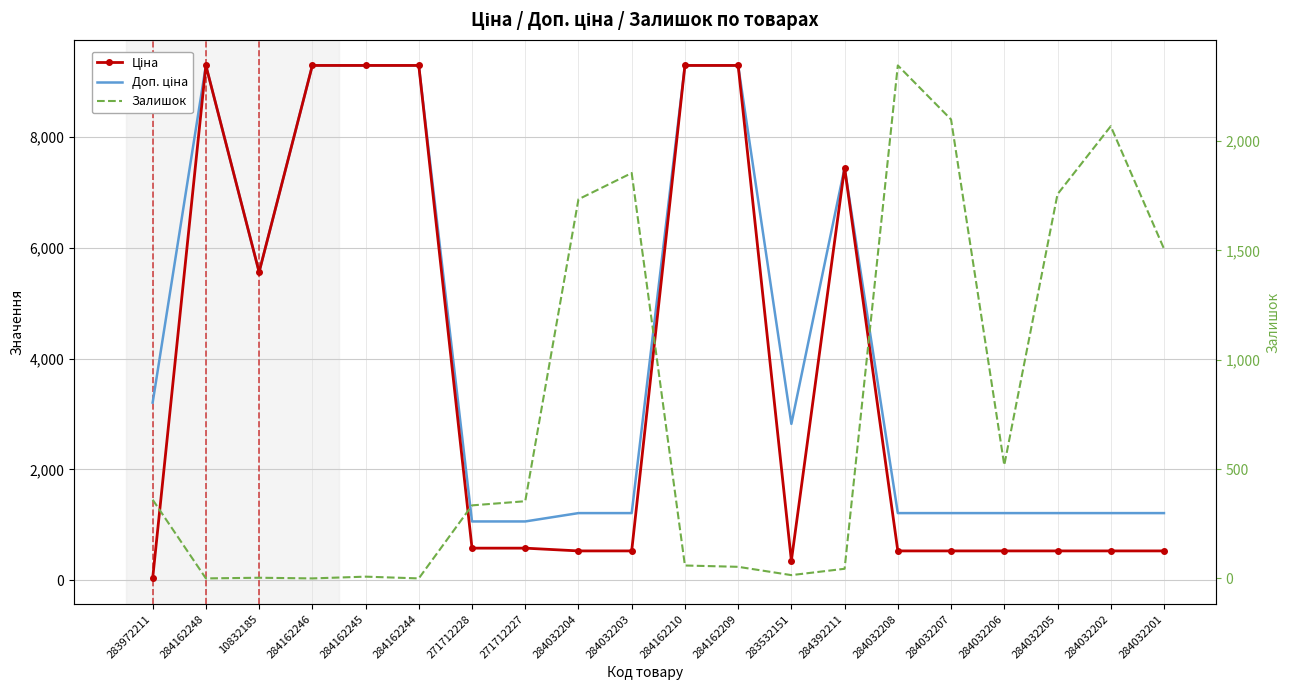

Is the value of Залишок at 284032201 greater than the value of Ціна at 284032201?

Yes